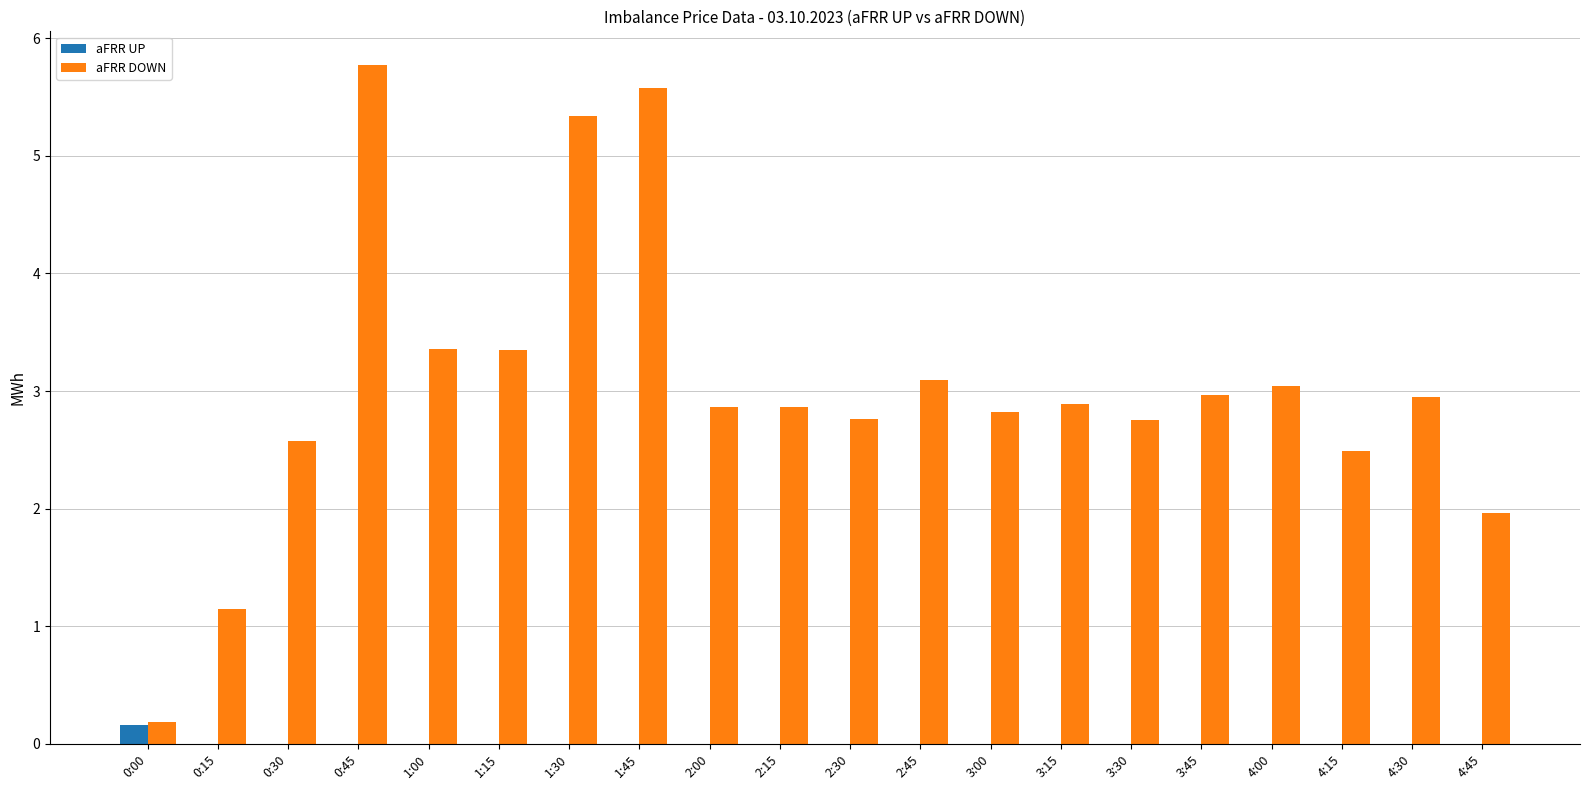

True or false: aFRR DOWN has a value of 2.9 at 2:00.

True